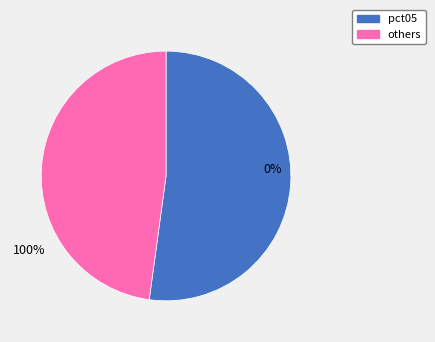

What percentage is NOT represented by pct05?

47.8%